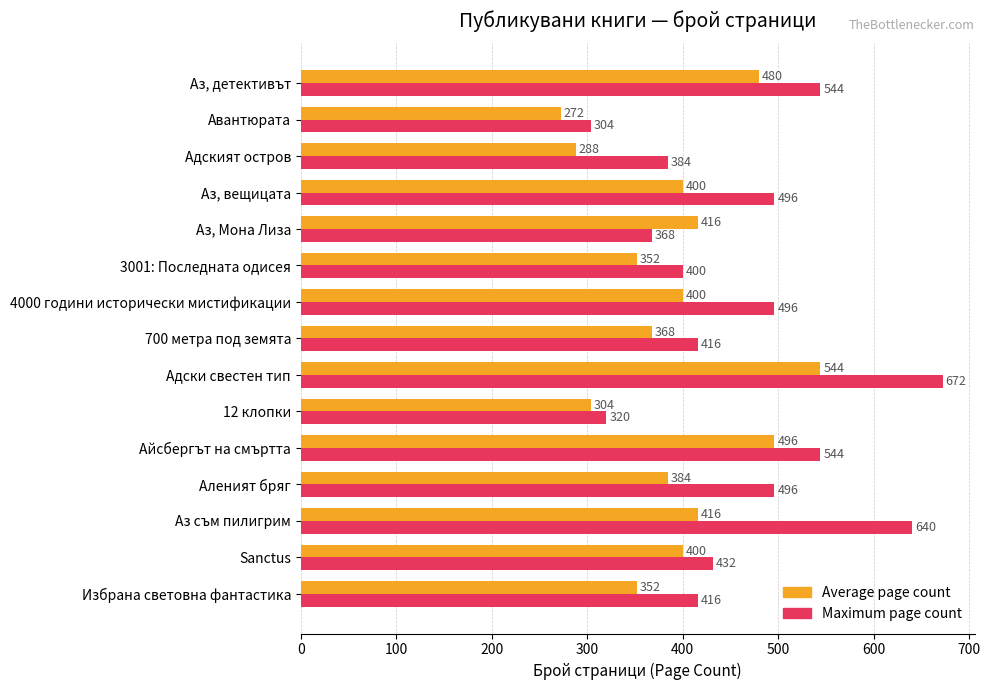

What are all the series names shown in the legend?

Average page count, Maximum page count